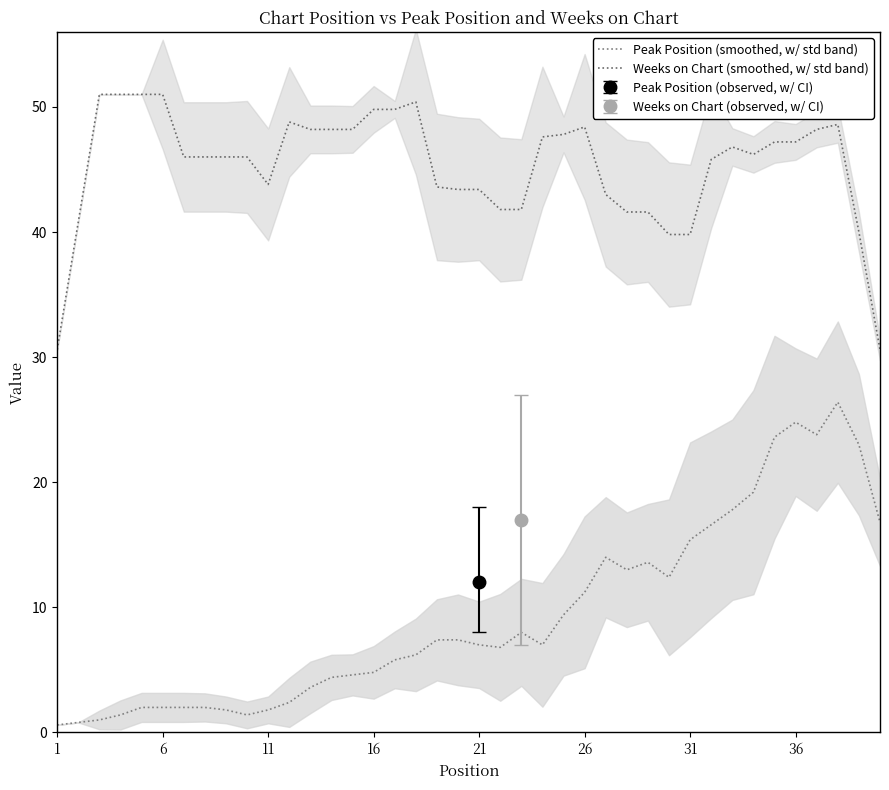

How many values in the Weeks on Chart (smoothed, w/ std band) series exceed 46?

24